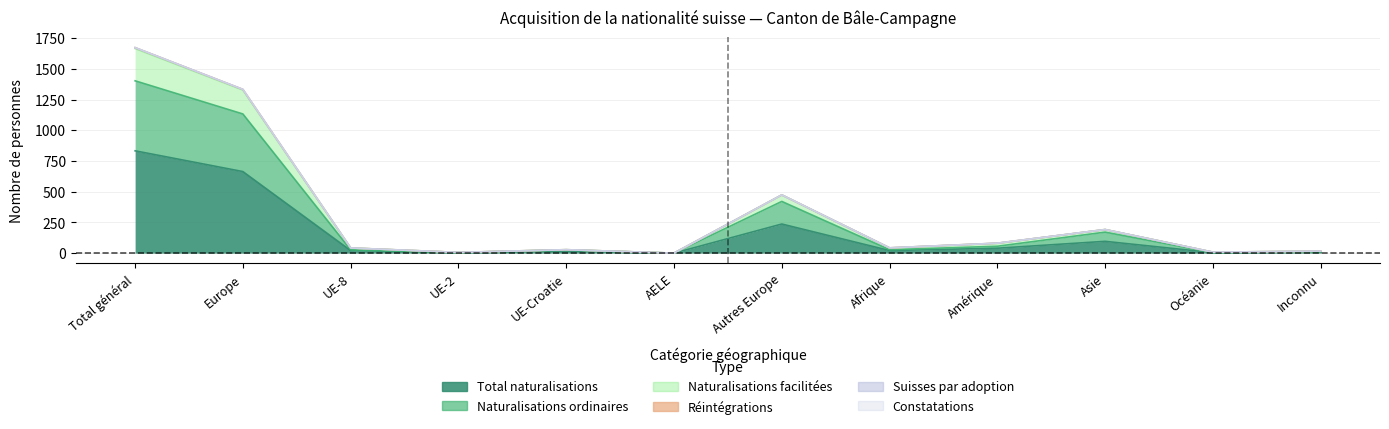

What is the value of the Naturalisations facilitées point at the 5th from the left?

28